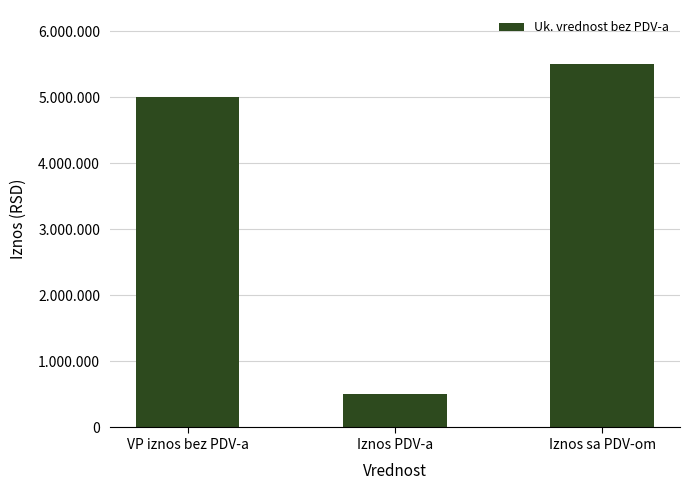

Are the bars horizontal?

No